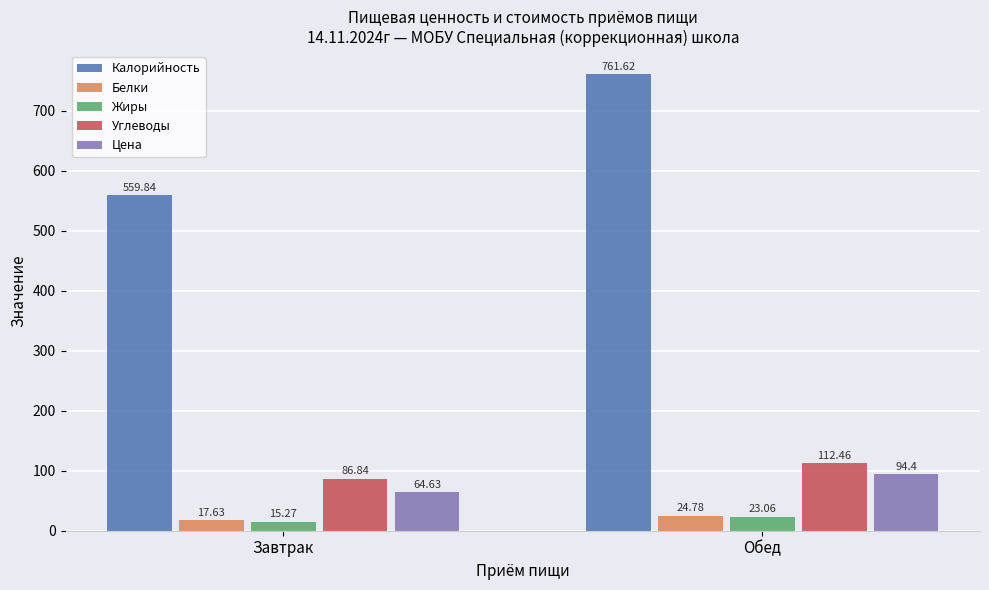

True or false: Углеводы has a value of 86.8 at Завтрак.

True